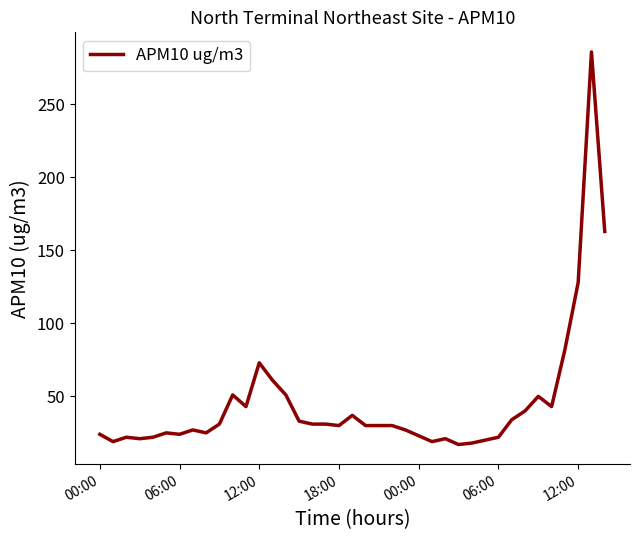

What is the difference between the maximum and minimum values?

269